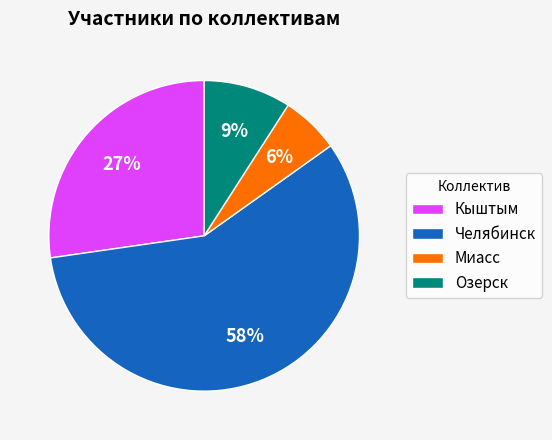

Which category has the smallest portion of the pie?

Миасс